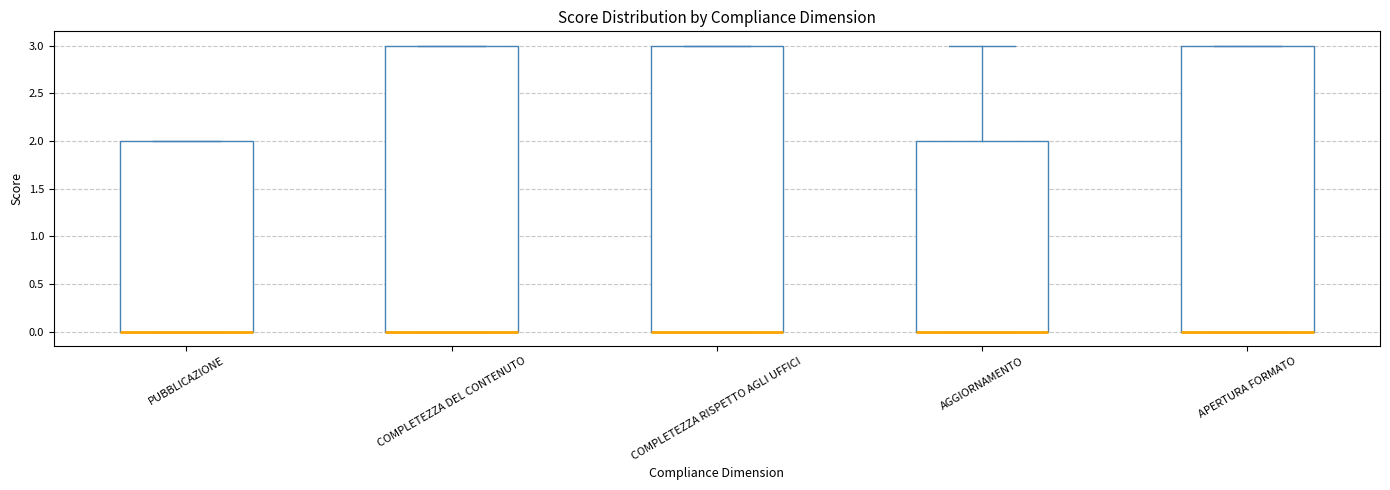

Reading left to right, read every box against the y-axis: the position of its median line, the range the box covers, and the ends of its whiskers. The values are not printed on the chart, so give them approximately, as read against the axis.

PUBBLICAZIONE: median 0 (drawn on the box's lower edge), box 0 to 2, whiskers 0 to 2
COMPLETEZZA DEL CONTENUTO: median 0 (drawn on the box's lower edge), box 0 to 3, whiskers 0 to 3
COMPLETEZZA RISPETTO AGLI UFFICI: median 0 (drawn on the box's lower edge), box 0 to 3, whiskers 0 to 3
AGGIORNAMENTO: median 0 (drawn on the box's lower edge), box 0 to 2, whiskers 0 to 3
APERTURA FORMATO: median 0 (drawn on the box's lower edge), box 0 to 3, whiskers 0 to 3